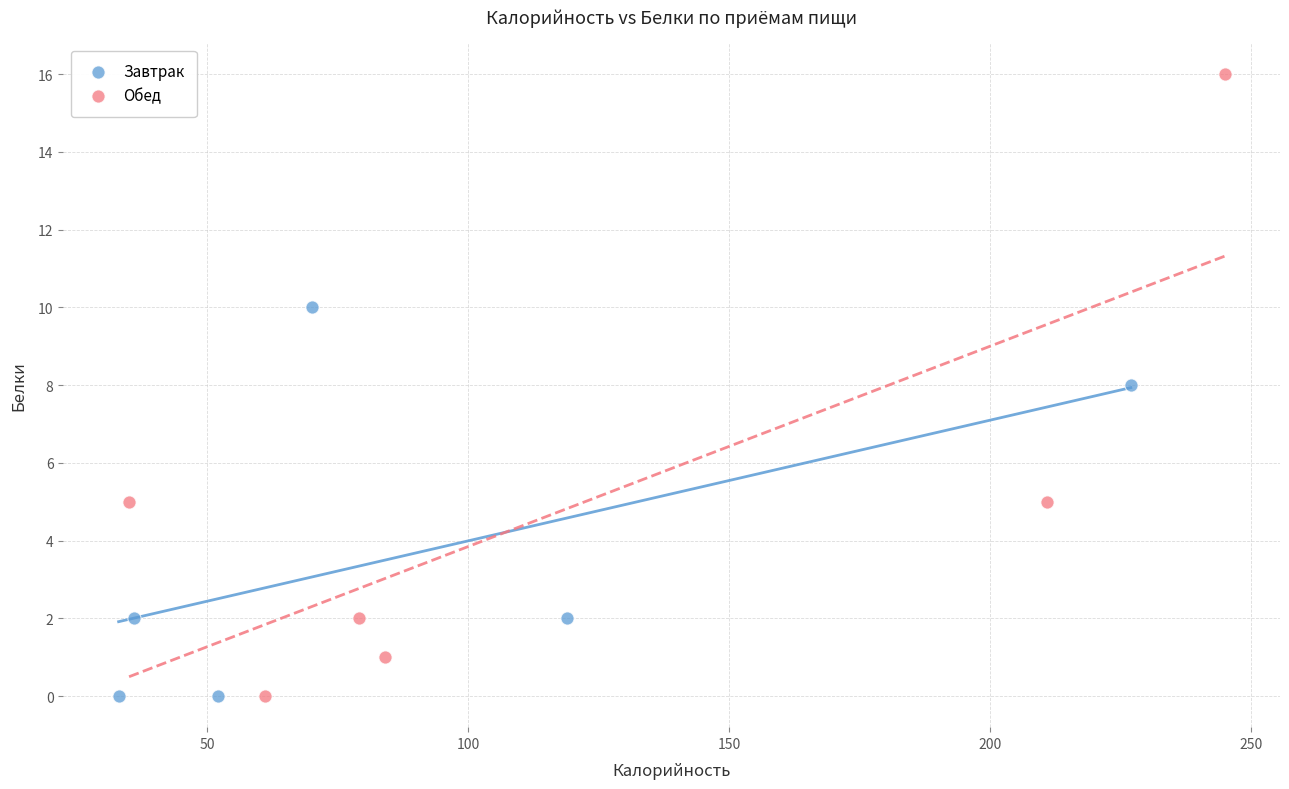

Which series reaches the maximum Y coordinate?

Обед